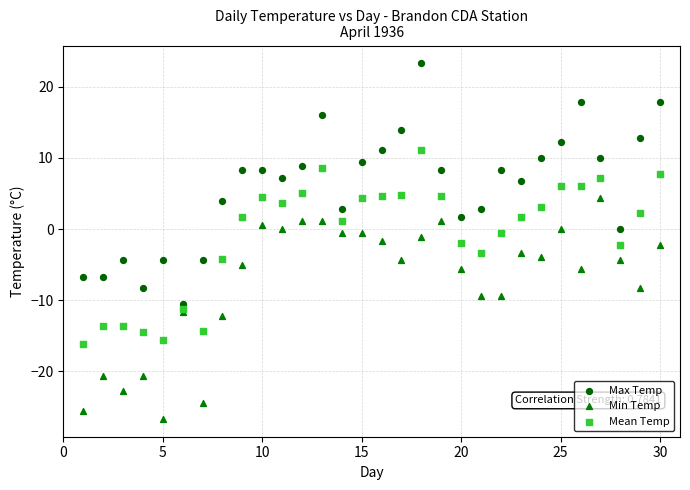

Which series has the largest Y range (max minus min)?

Max Temp